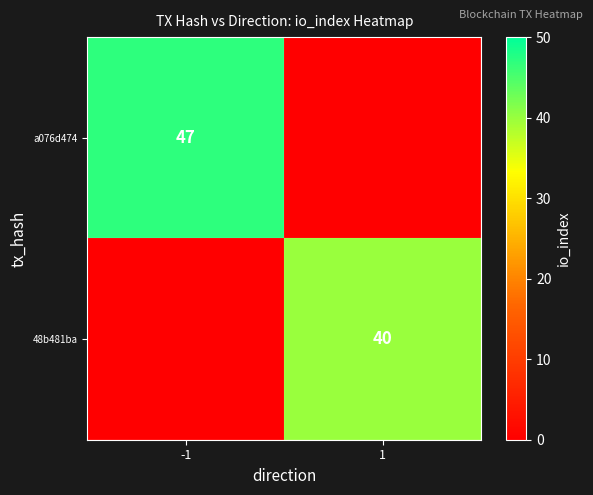

The 48b481ba series shows 40 at 1. True or false?

True